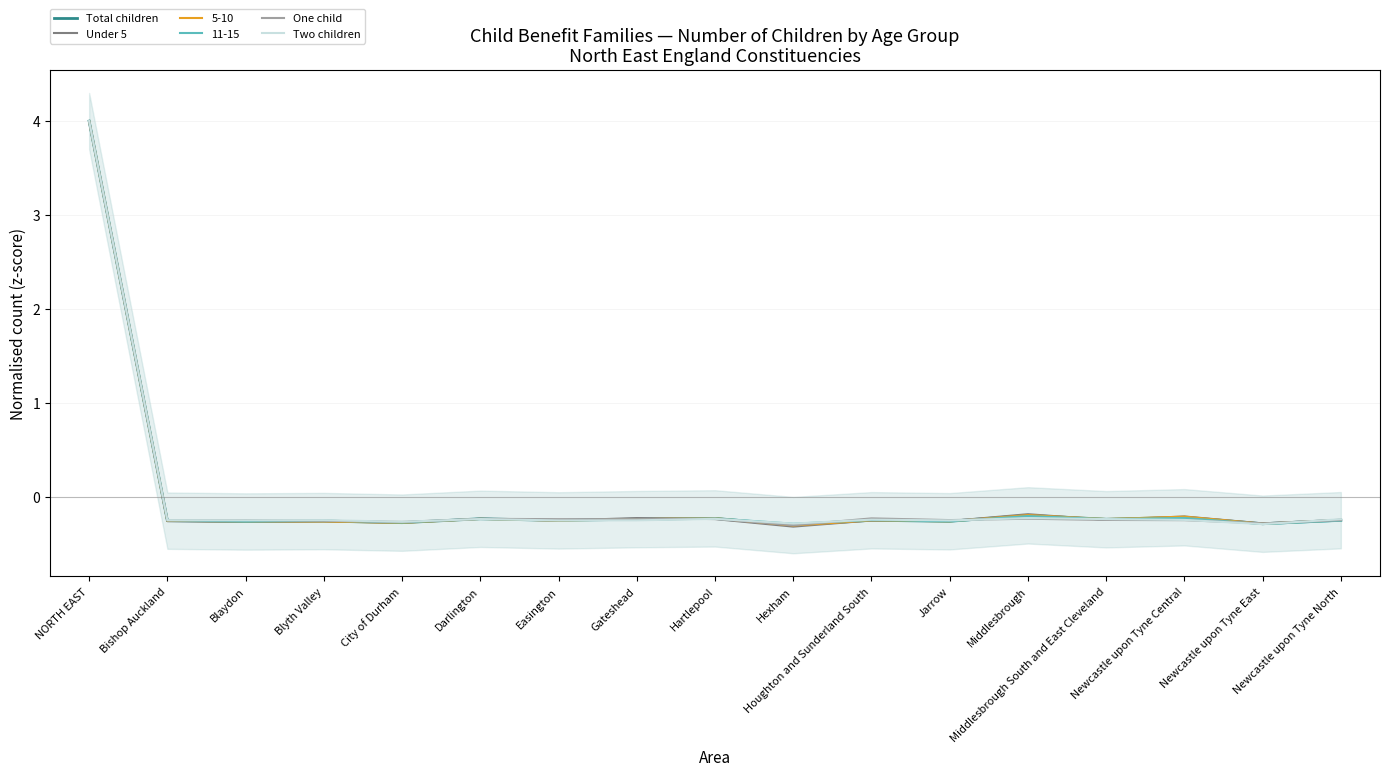

What is the difference between the second highest and second lowest values in the Total children series?

0.1